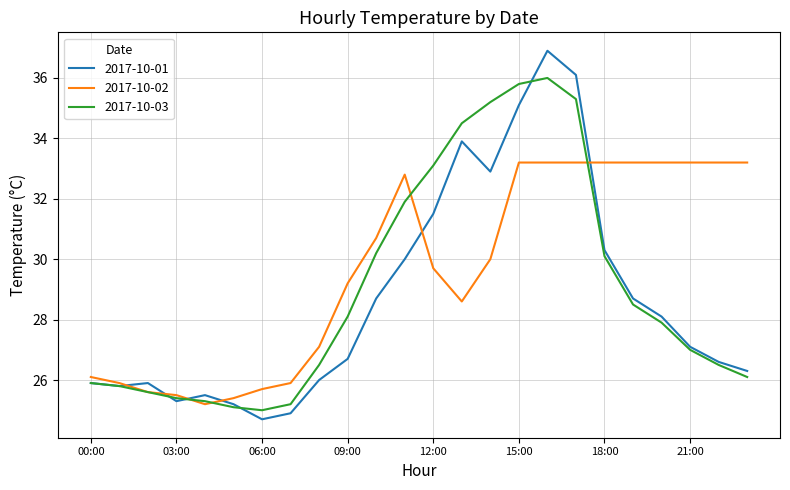

After their last crossing, which series has the higher values: 2017-10-03 or 2017-10-02?

2017-10-02